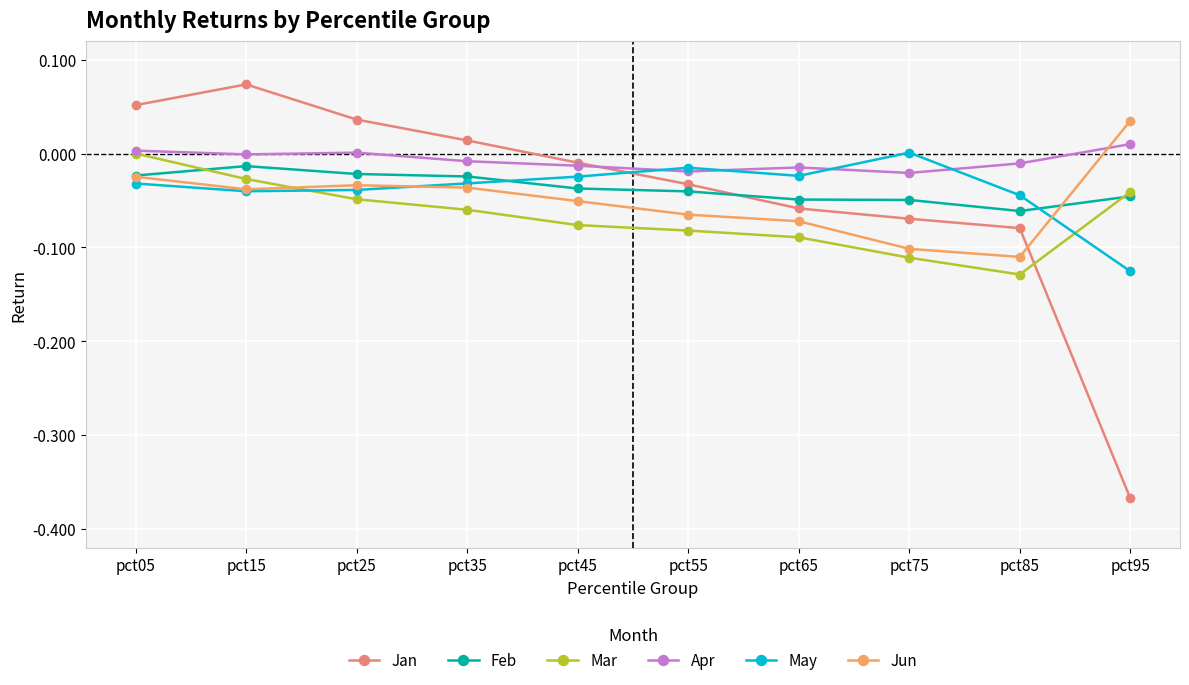

True or false: May has a value of -0.2 at pct95.

False